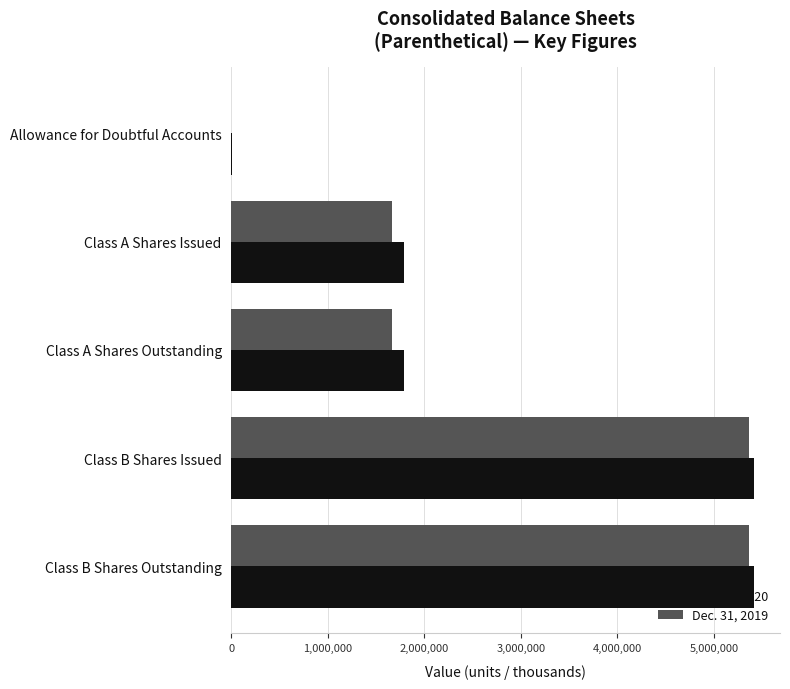

Between Class A Shares Outstanding and Class B Shares Outstanding, which series saw the biggest shift?

Dec. 31, 2019